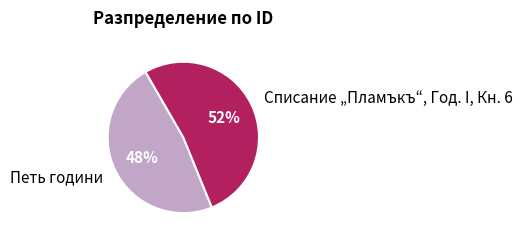

Does Петь години represent more than half of the total?

No